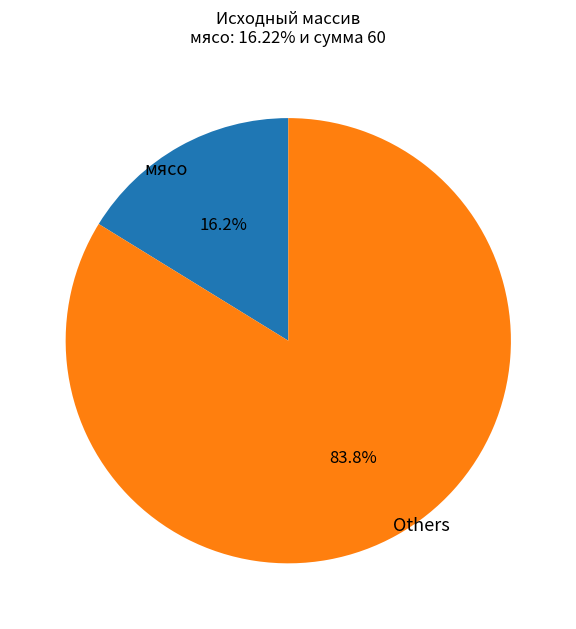

Which slice is the largest?

Others